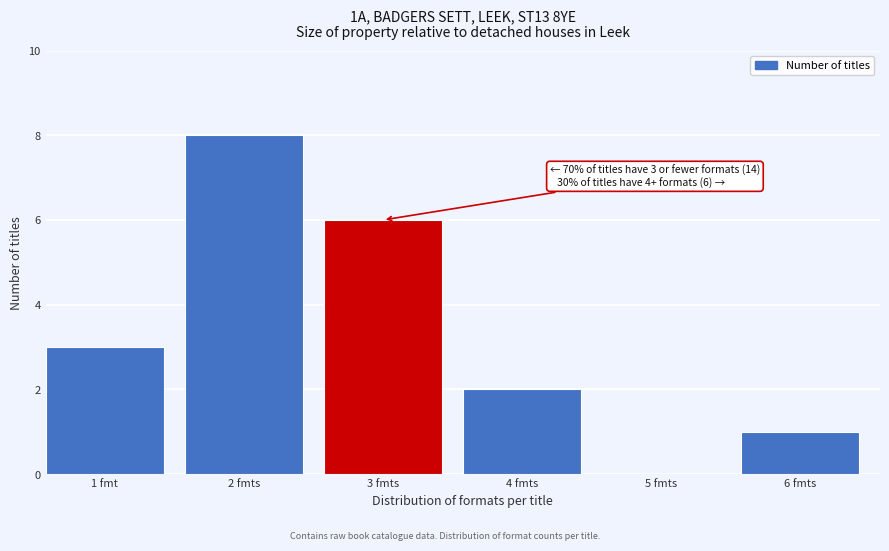

Reading right to left, transcribe all the data shown in this chart.

6 fmts=1	5 fmts=0	4 fmts=2	3 fmts=6	2 fmts=8	1 fmt=3